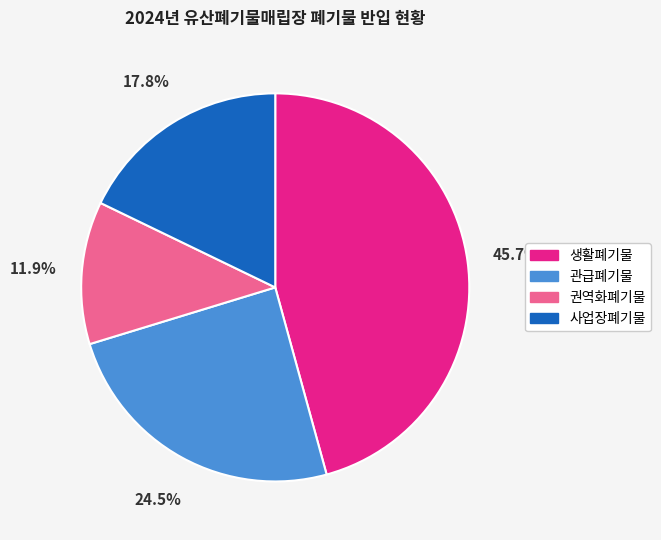

The 권역화폐기물 slice represents 12% of the pie. True or false?

True